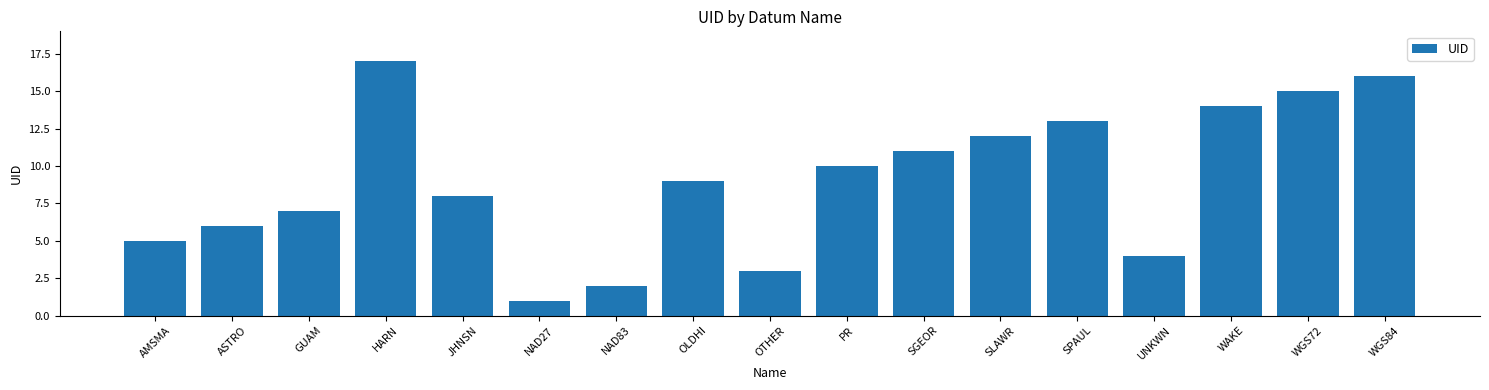

At which category does the chart reach its minimum across all series?

NAD27